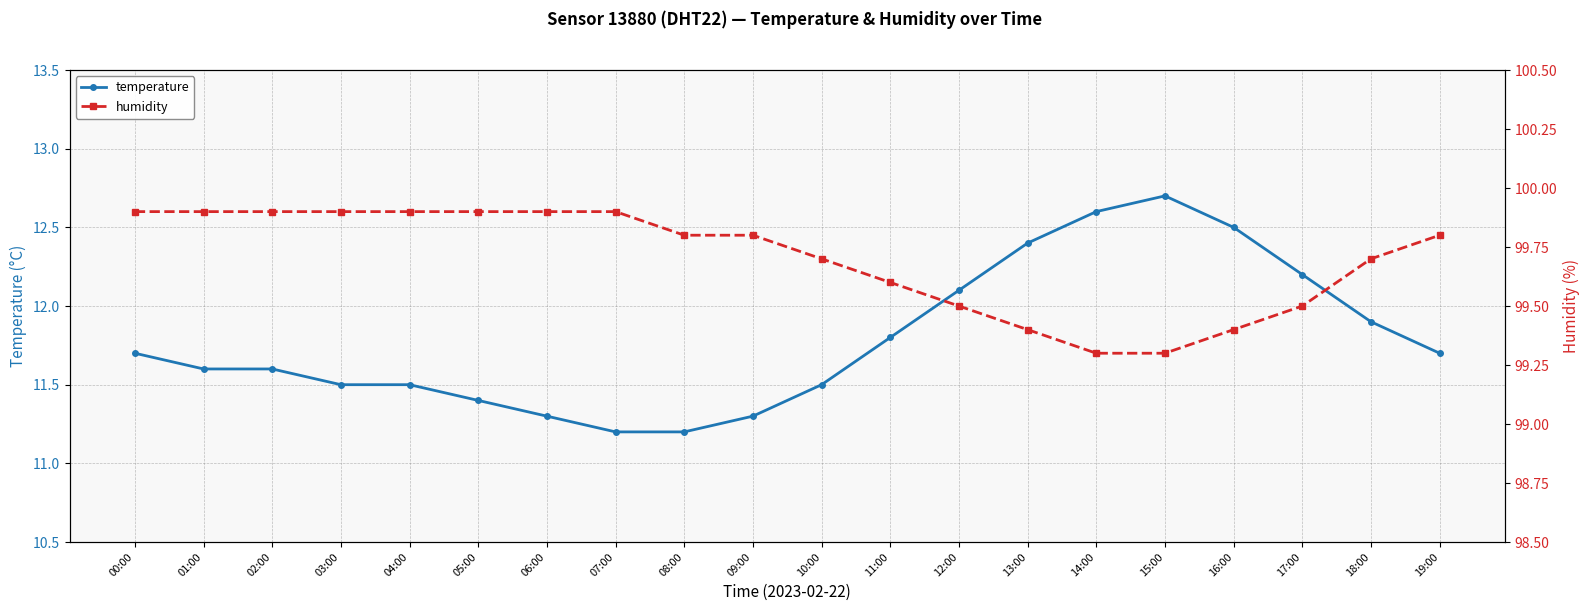

What is the label of the 20th point from the right?

00:00